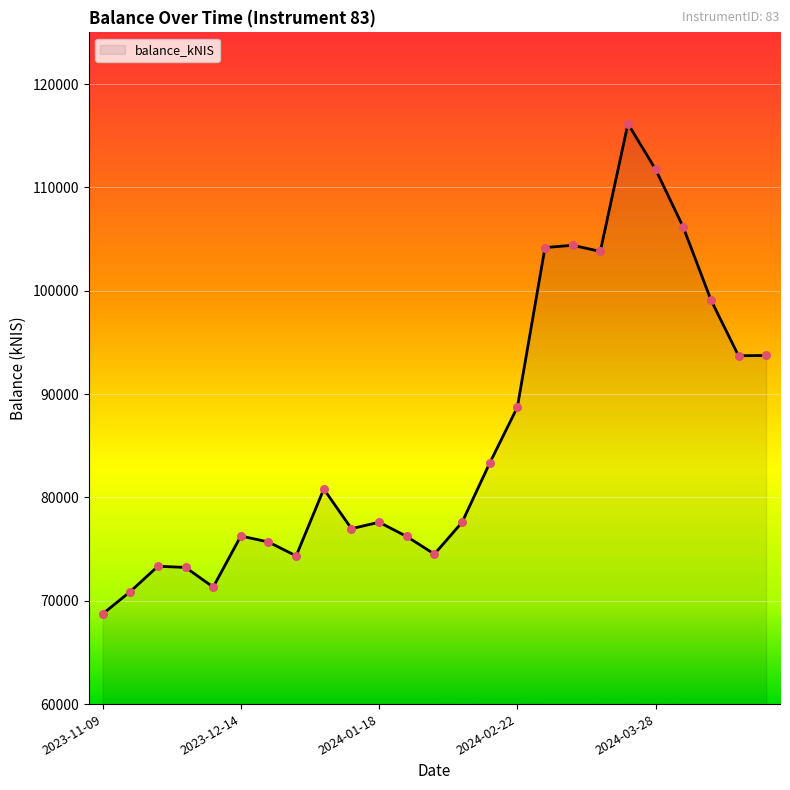

What is the maximum value shown in the chart?

116152.2